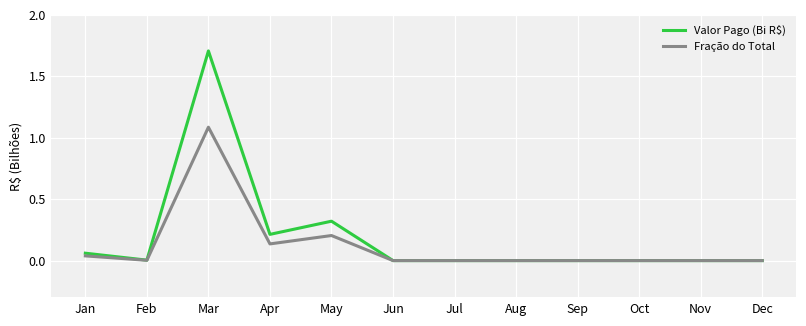

List the series in order of their peak value, lowest first.

Fração do Total, Valor Pago (Bi R$)